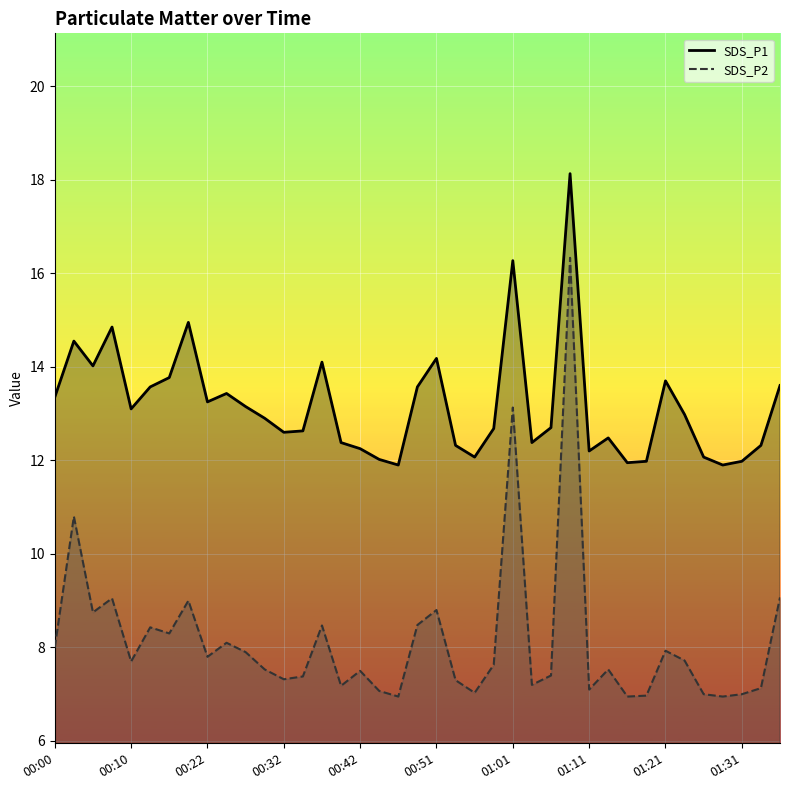

What is the lowest value of the SDS_P1_line series?

11.9